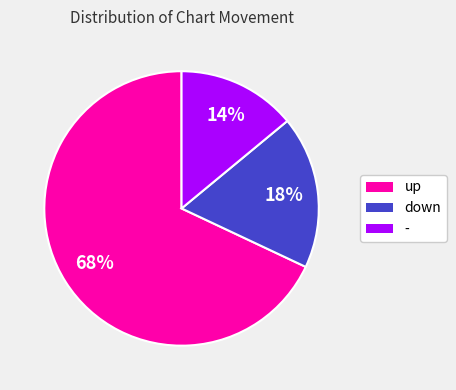

Does up represent more than half of the total?

Yes